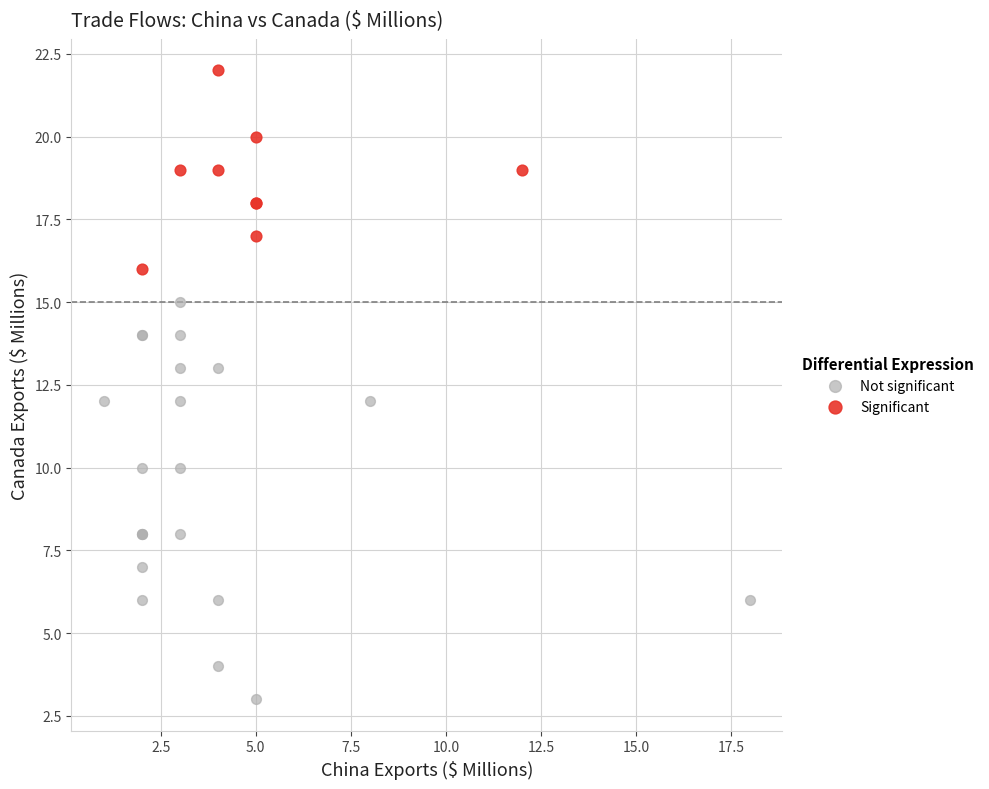

Which series contains the highest Y value?

Significant